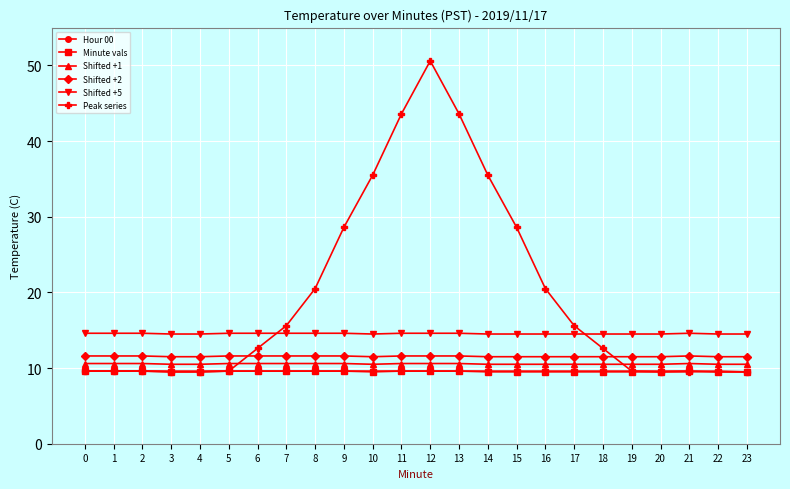

True or false: Shifted +2 has more than 0 points higher than both neighbors.

True